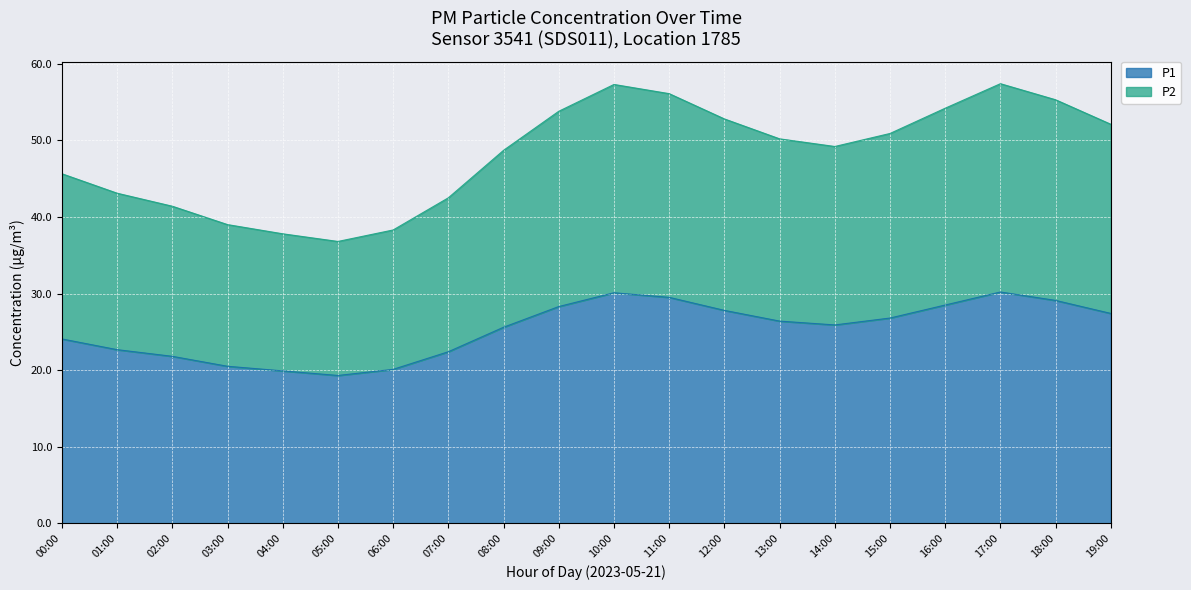

At which category does P2 reach its first local peak?

10:00